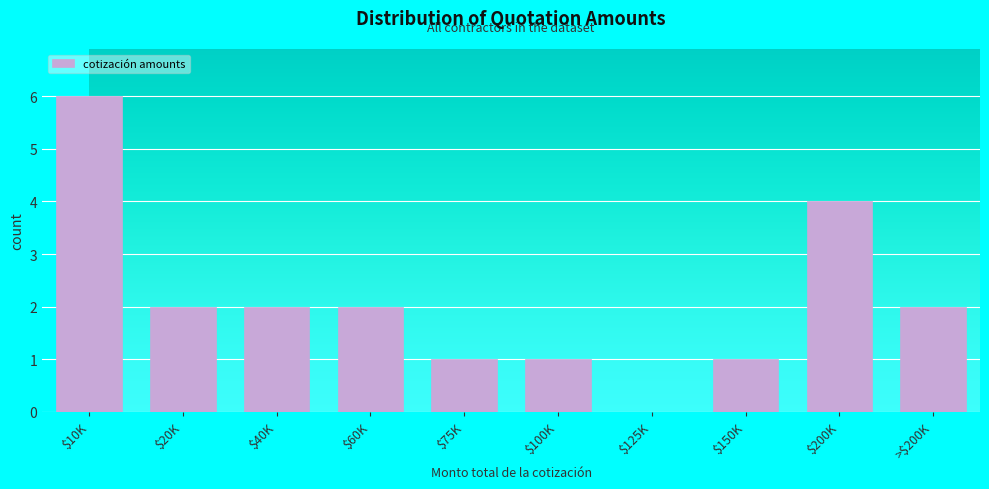

At which category does the chart reach its peak across all series?

$10K